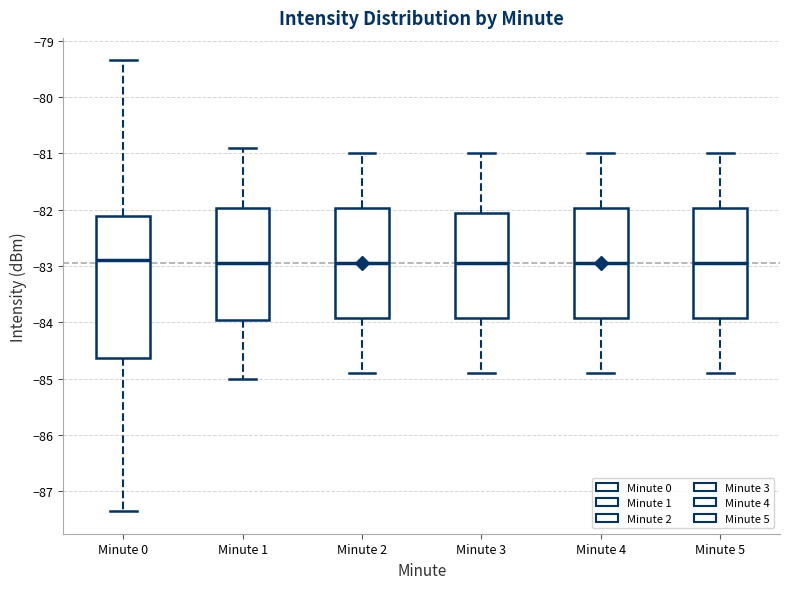

Comparing the boxes themselves (not the whiskers), which one is the tallest?

Minute 0